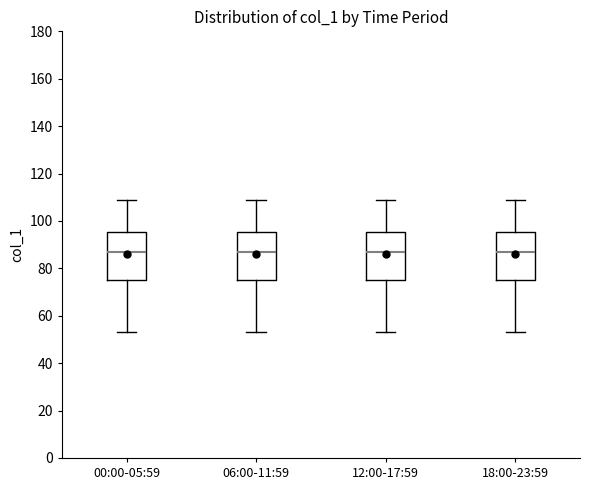

Where does the lower whisker of the box for 12:00-17:59 end on the y-axis? The values are not printed on the chart, so give them approximately, as read against the axis.

54